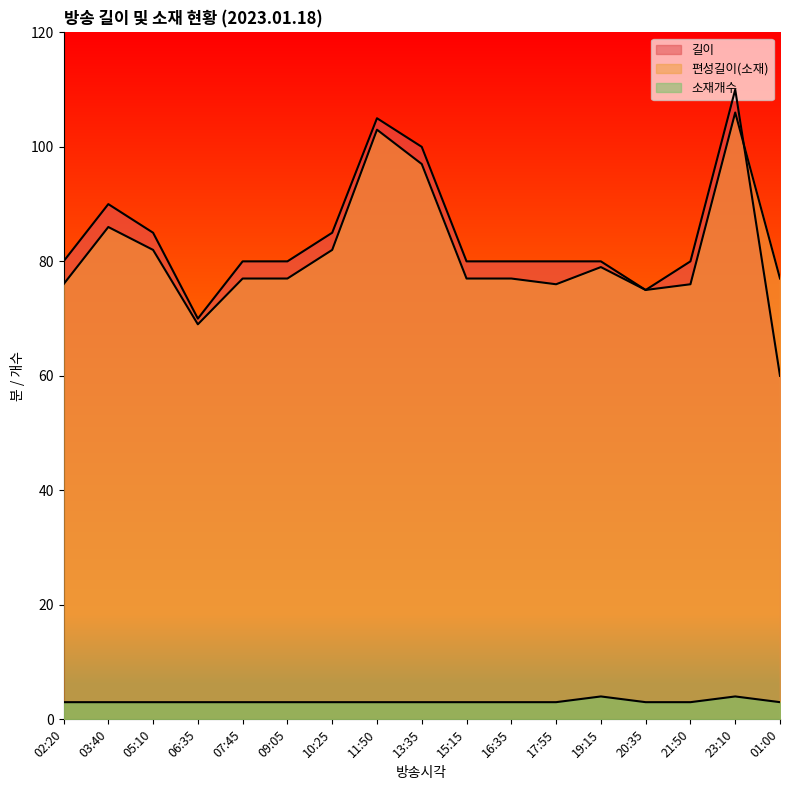

Is it true that 소재개수 equals 1 at 11:50?

False